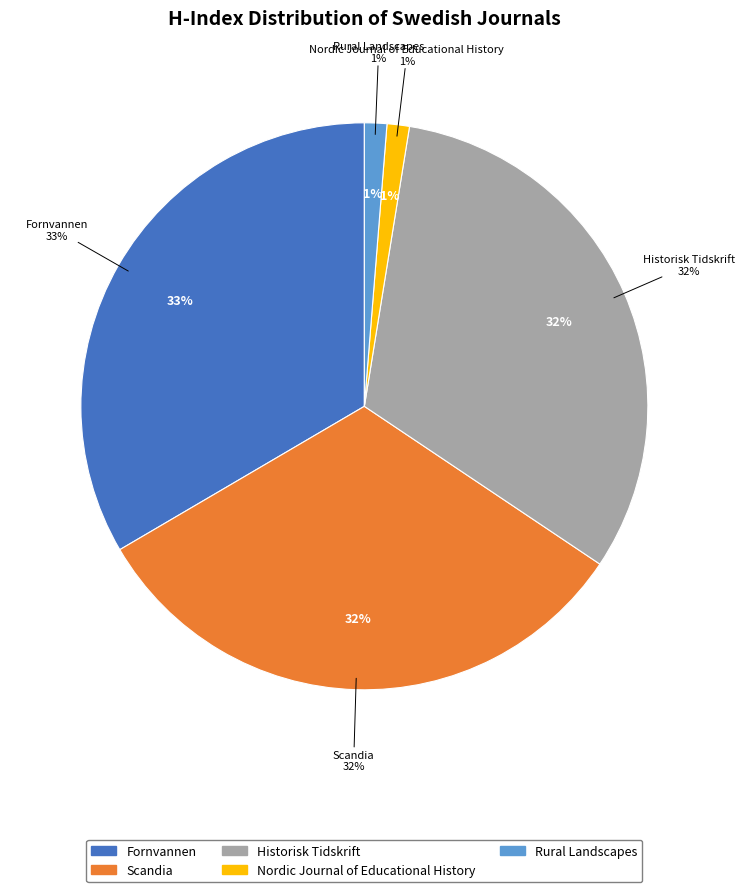

Which slice is the smallest?

Nordic Journal of Educational History